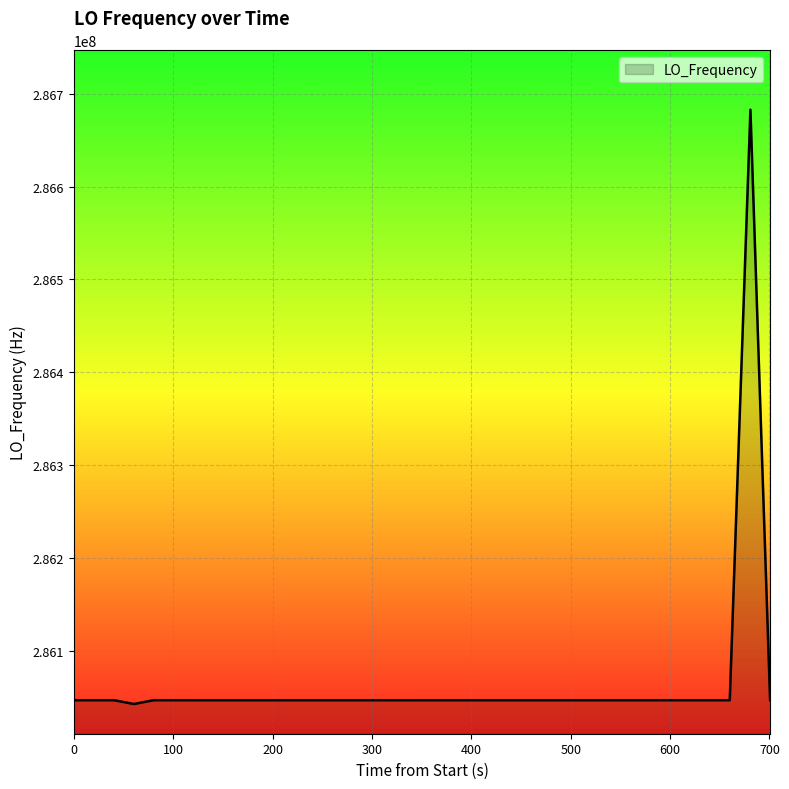

What is the greatest value displayed?

286682707.5